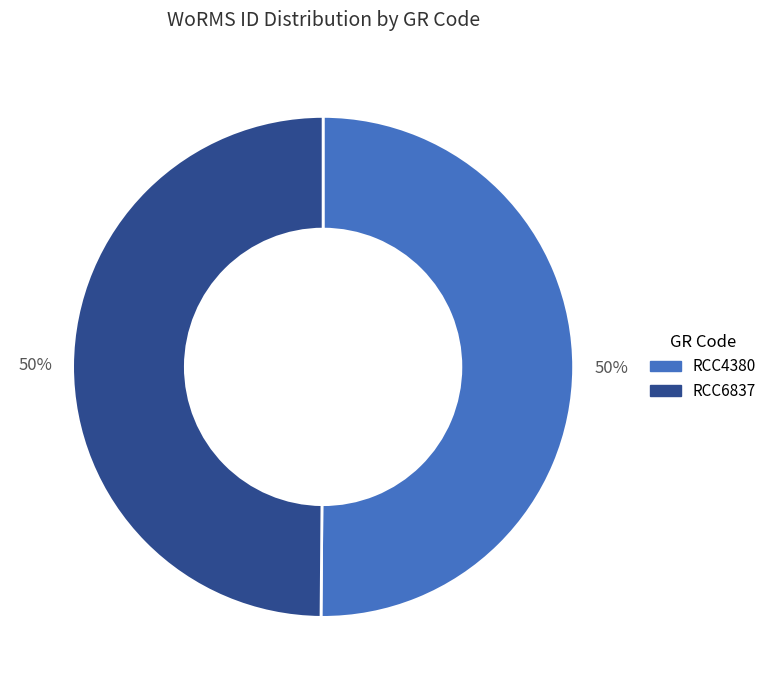

What is the ratio of the value at RCC4380 to the value at RCC6837?

1.0